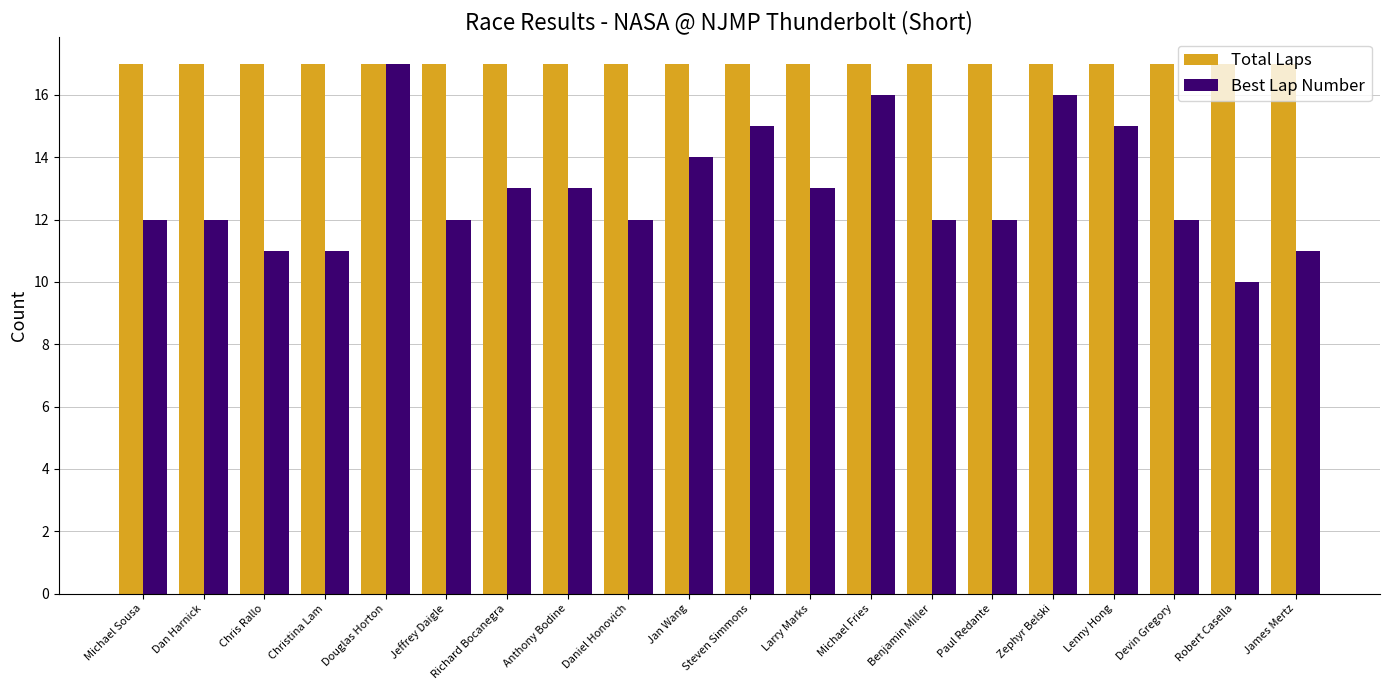

List the series in order of their overall mean, highest first.

Total Laps, Best Lap Number